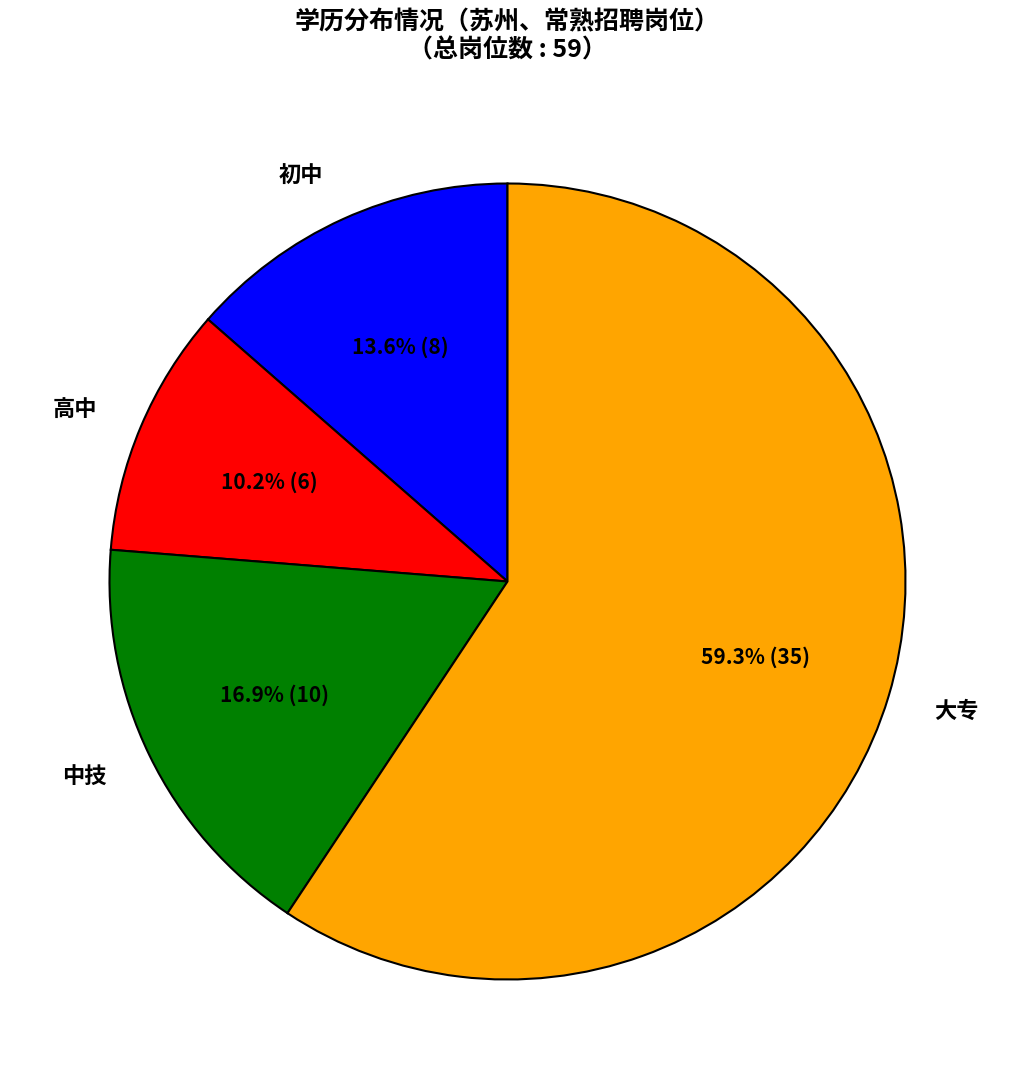

What portion of the pie excludes 高中?

89.8%